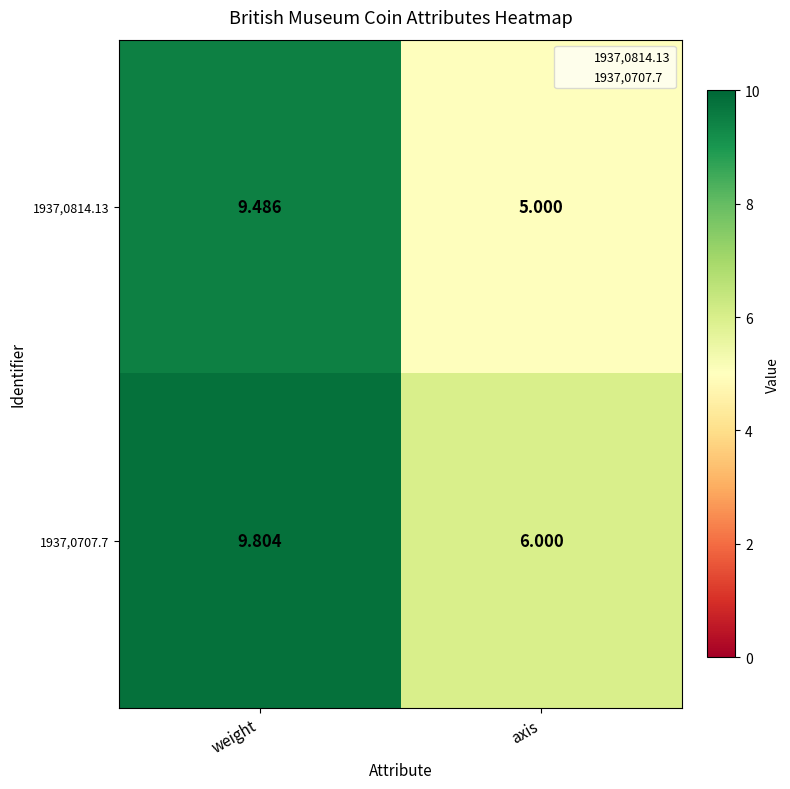

Where does the 1937,0814.13 series first go above 9?

weight